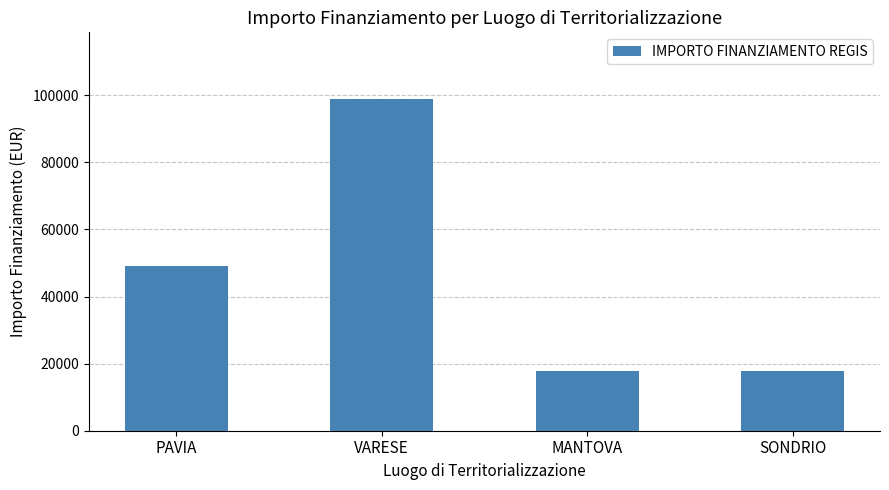

What value does the data have at PAVIA?

49125